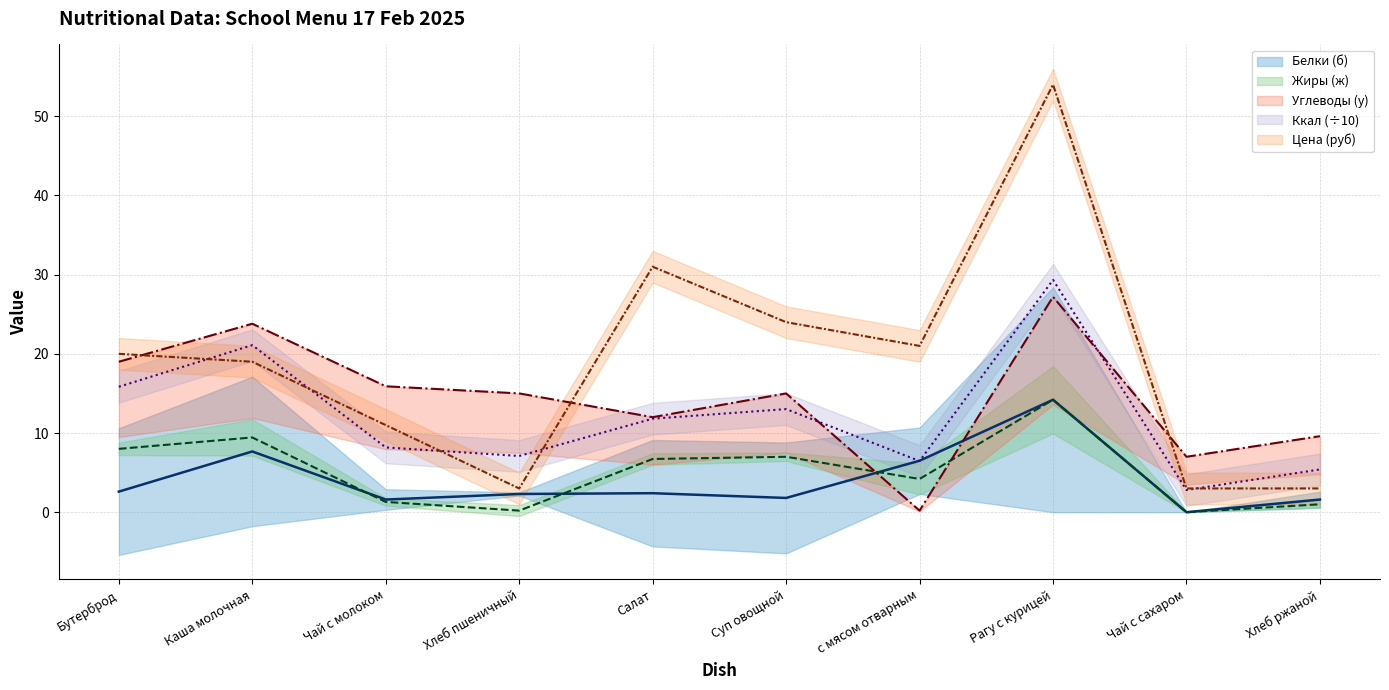

What is the value of the Жиры (ж) point at the 10th from the left?

1.0